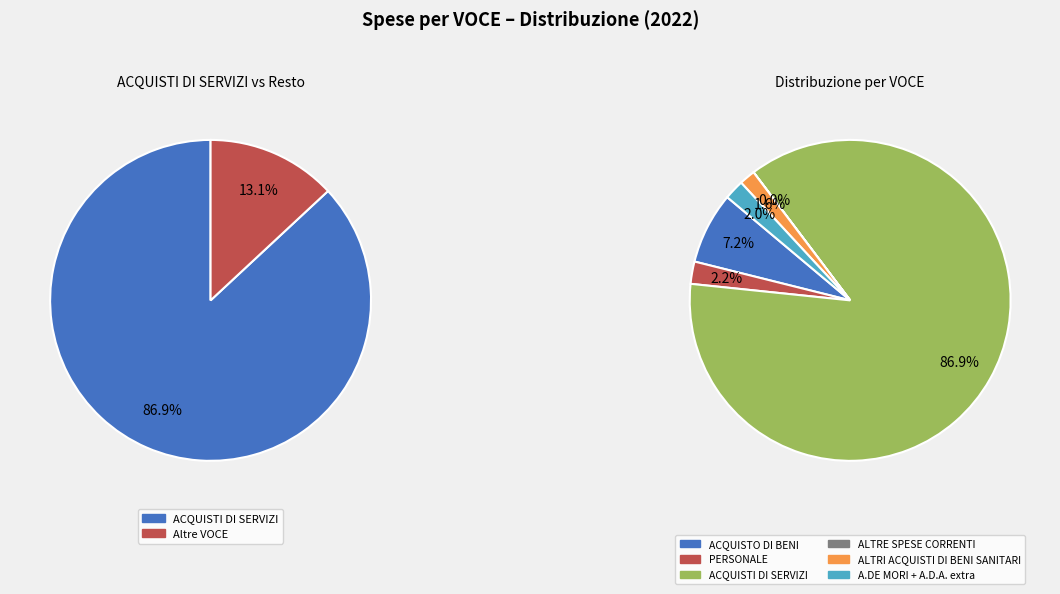

Does ACQUISTI DI SERVIZI account for over 50% of the chart?

Yes